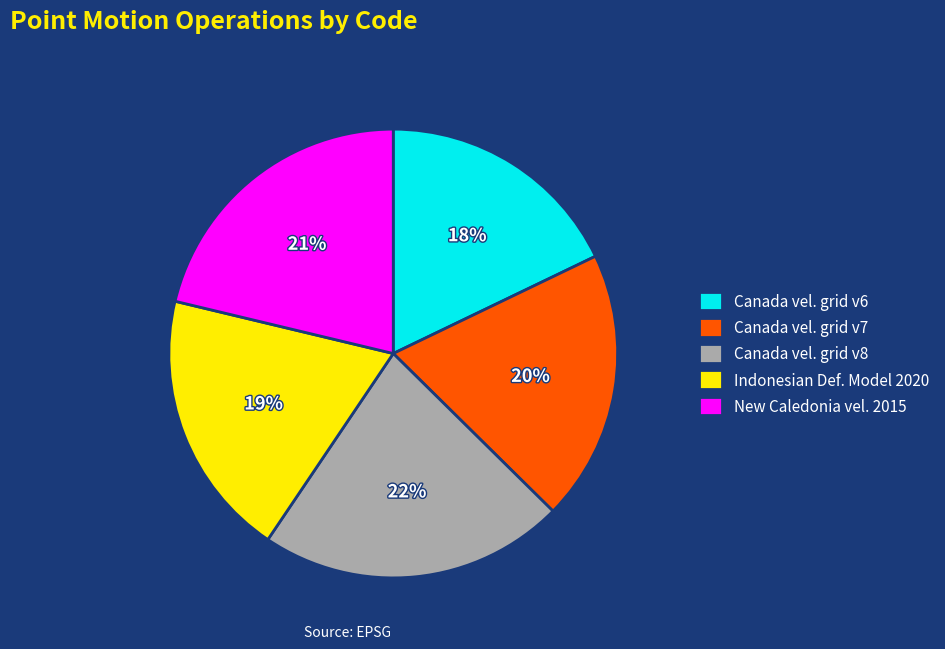

Combined, do Canada vel. grid v6 and Canada vel. grid v8 account for over 50%?

No